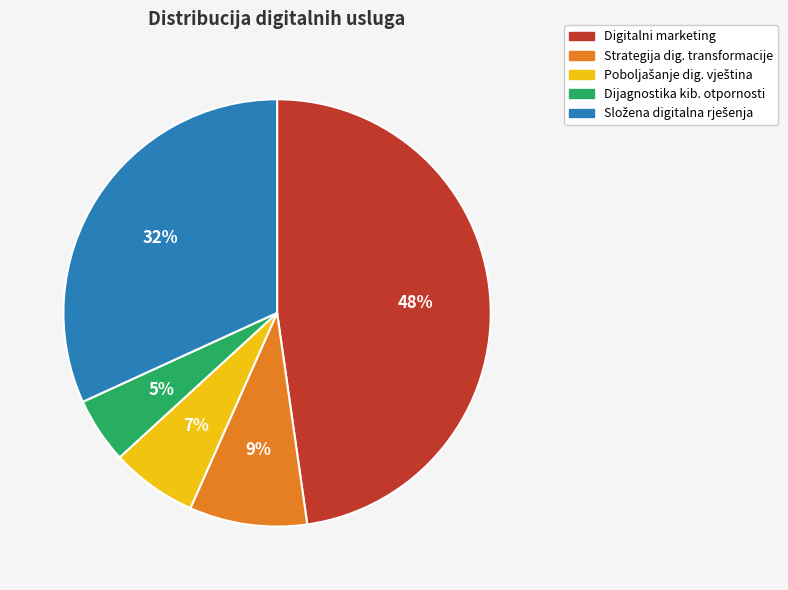

To the nearest percent, what portion does Digitalni marketing represent?

48%